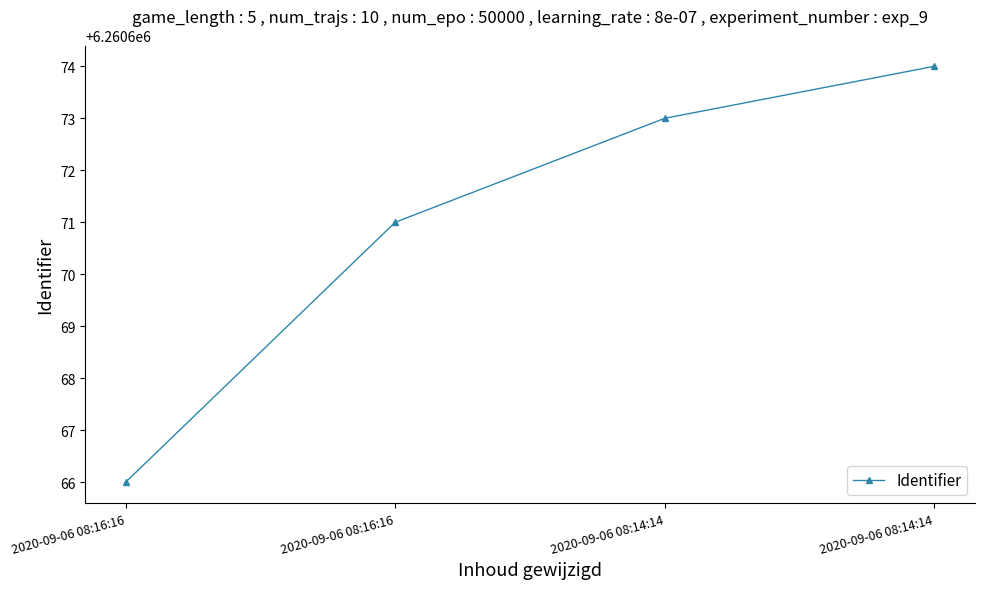

How many data points are less than 6260673?

2